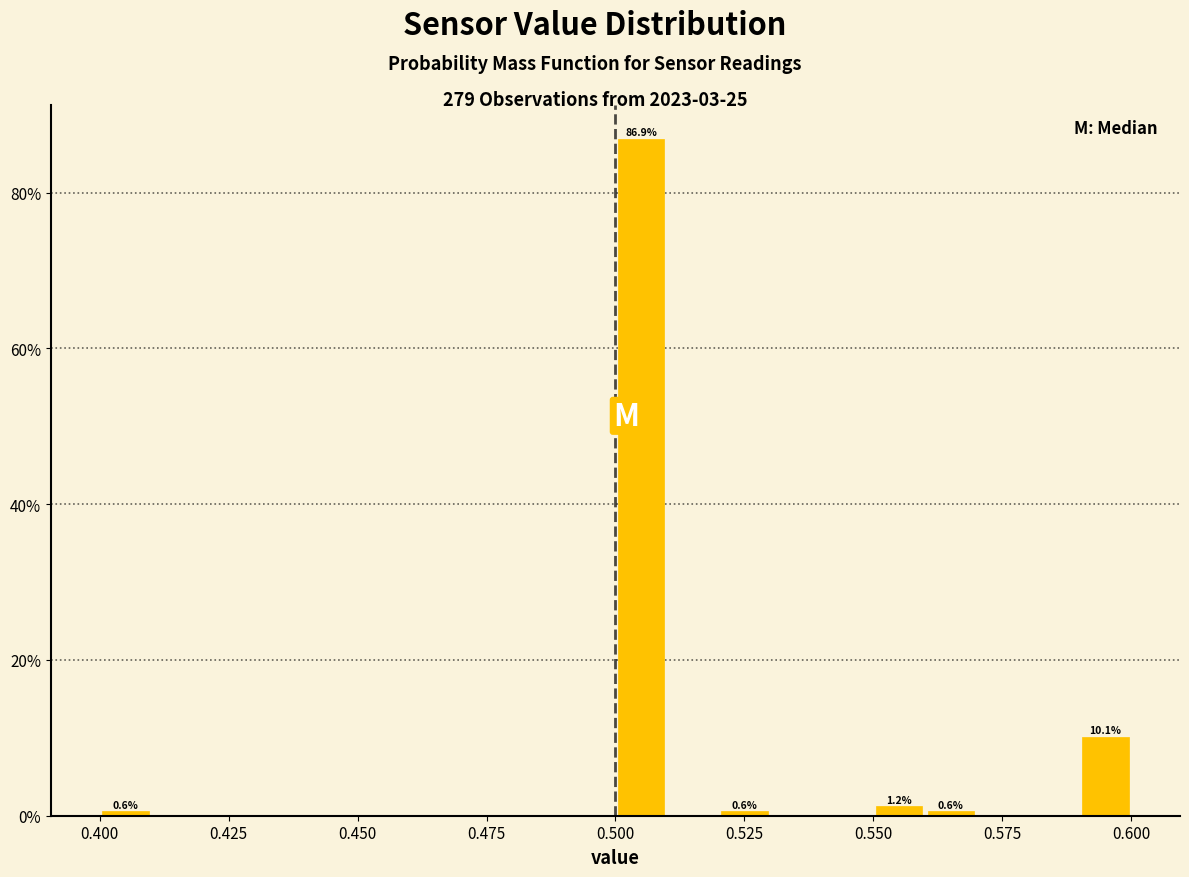

Around what value on the x-axis is the tallest bar? Give the approximate position of its centre, as read against the axis.

0.505